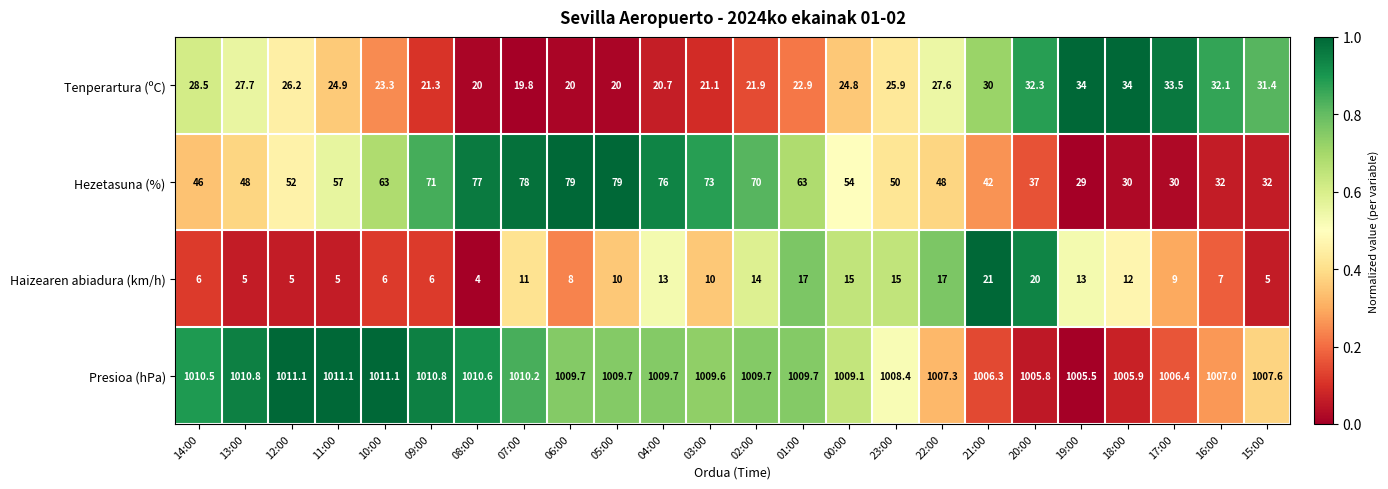

Which series has the widest spread of values?

Hezetasuna (%)